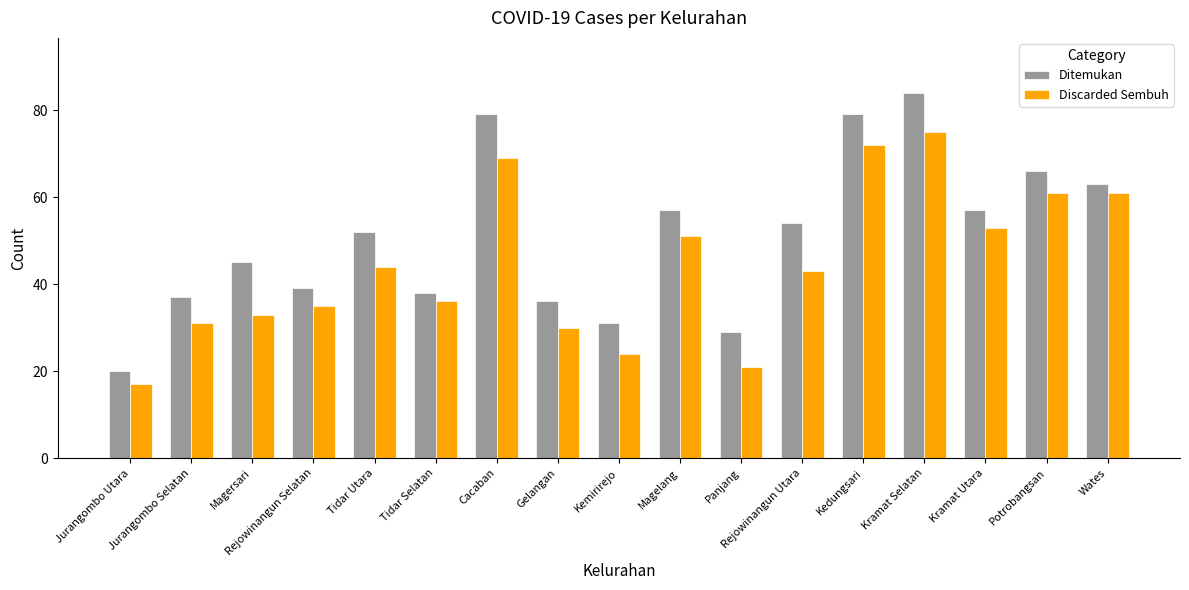

What position from the left is Rejowinangun Utara?

12